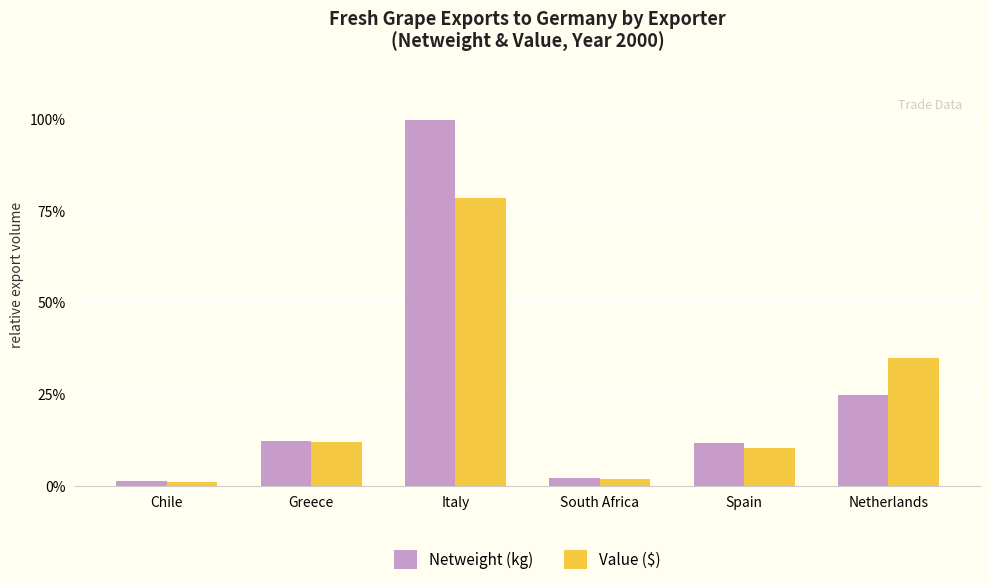

What is the difference between the Netweight (kg) values at Netherlands and Greece?

12.6